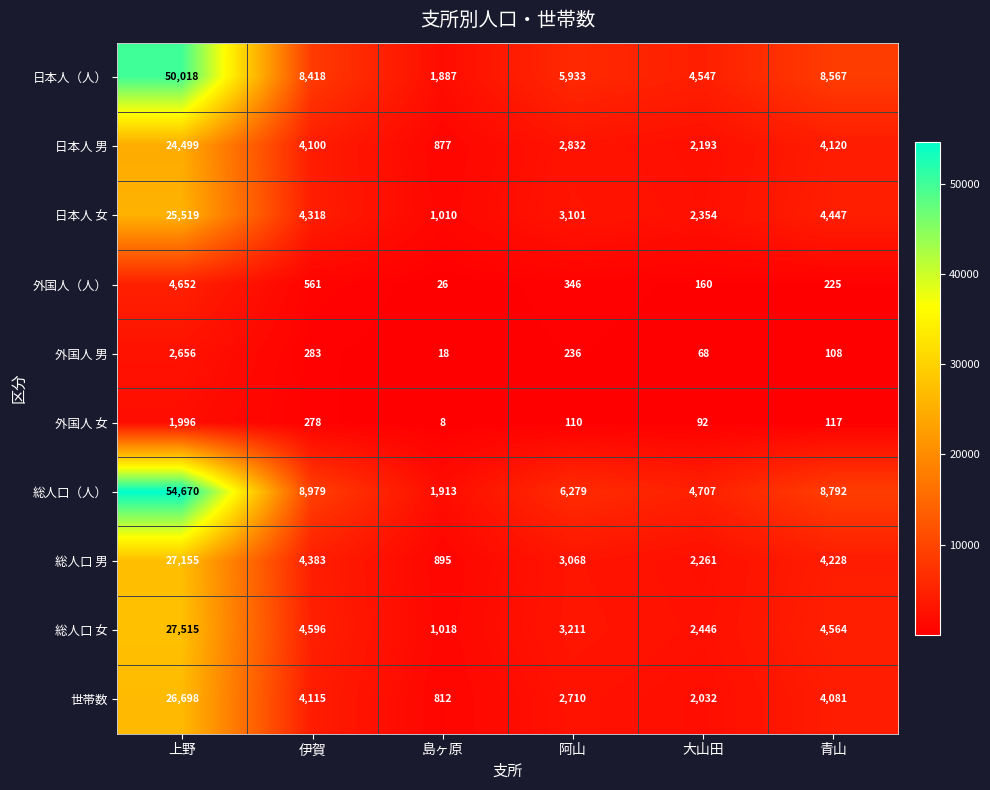

What is the average value of the 総人口 男 series?

6998